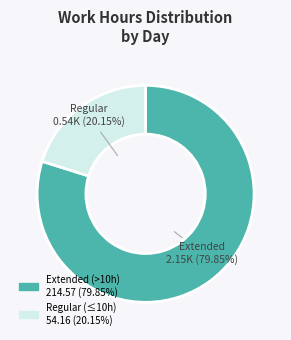

Does any single category account for the majority?

Yes